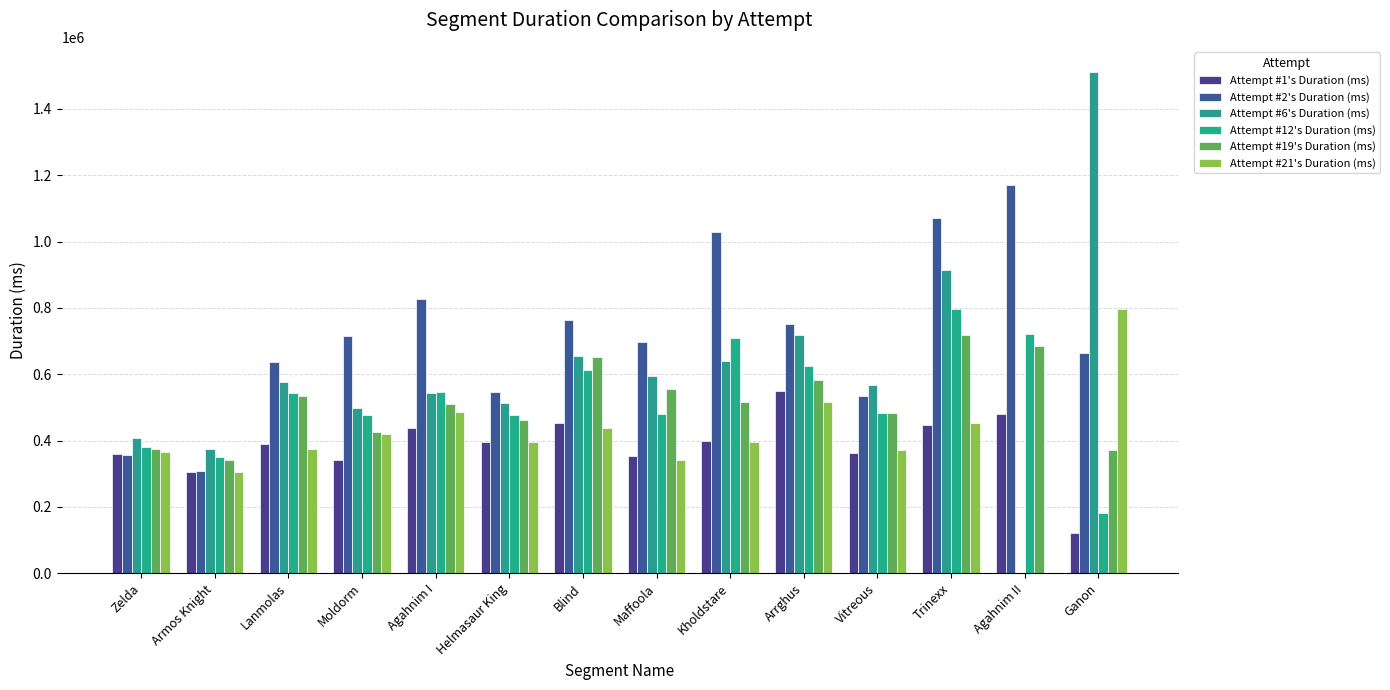

List the labels in order of Attempt #2's Duration (ms) value, smallest first.

Armos Knight, Zelda, Vitreous, Helmasaur King, Lanmolas, Ganon, Maffoola, Moldorm, Arrghus, Blind, Agahnim I, Kholdstare, Trinexx, Agahnim II